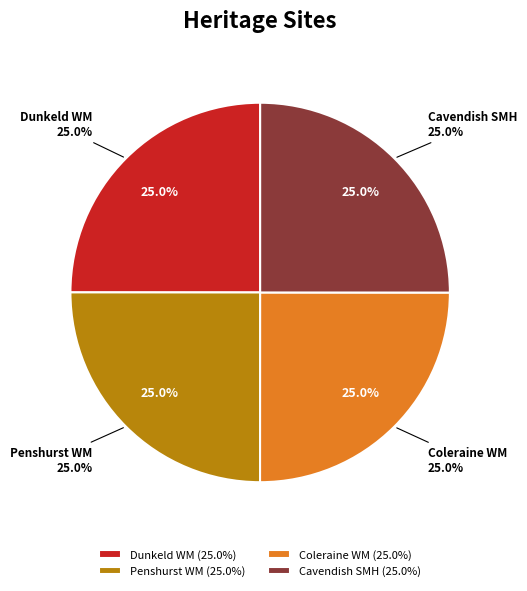

To the nearest percent, what percentage of the pie is Cavendish Soldiers Memorial Hall?

25%